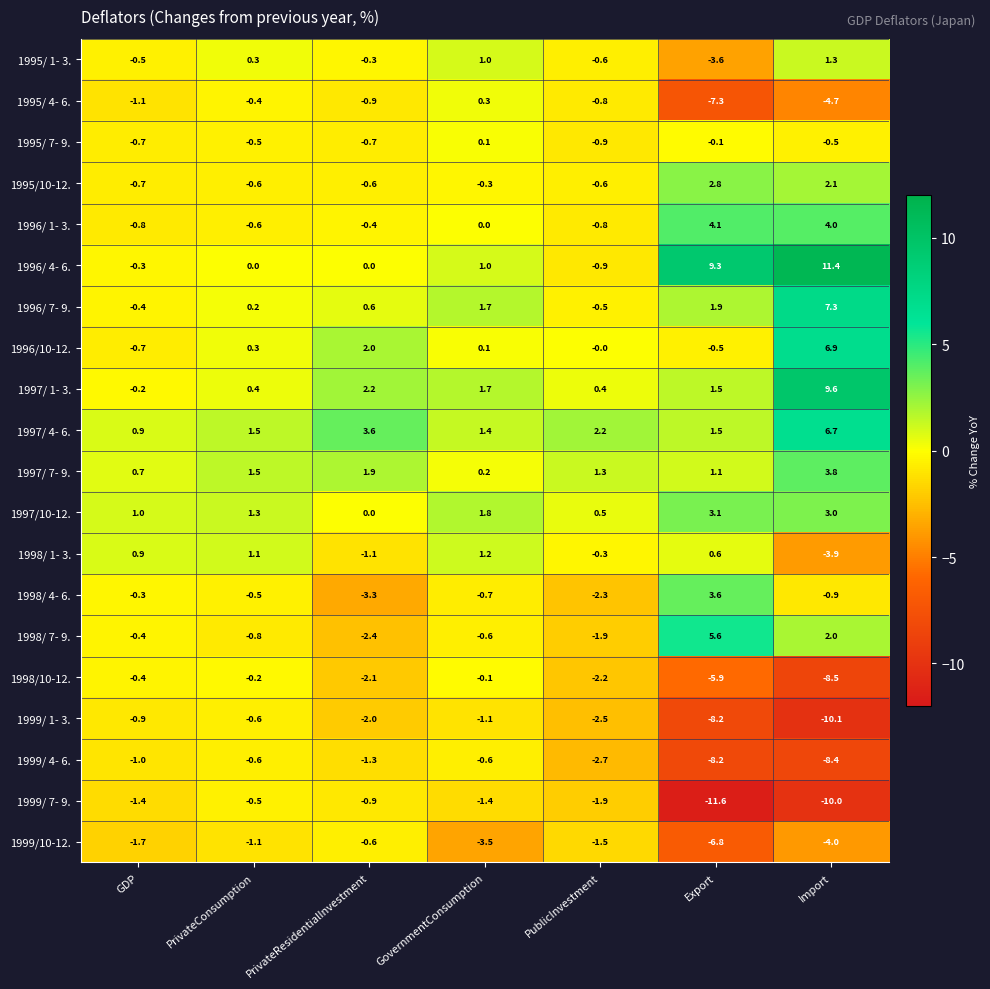

At which label is 1996/ 7- 9. closest to 3?

Export